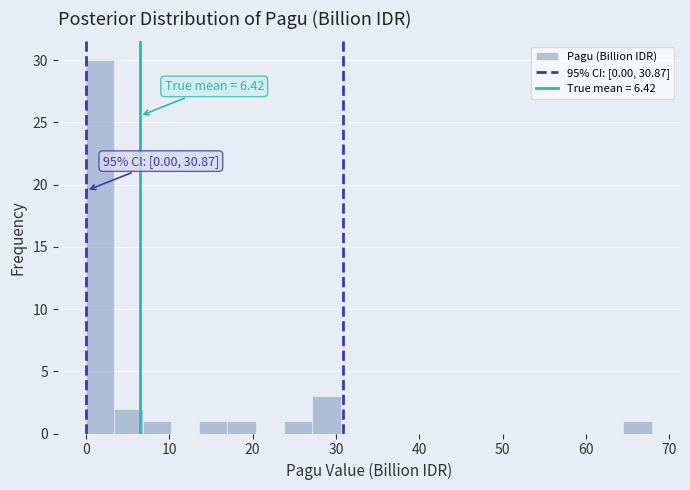

Around what value on the x-axis is the tallest bar? Give the approximate position of its centre, as read against the axis.

2